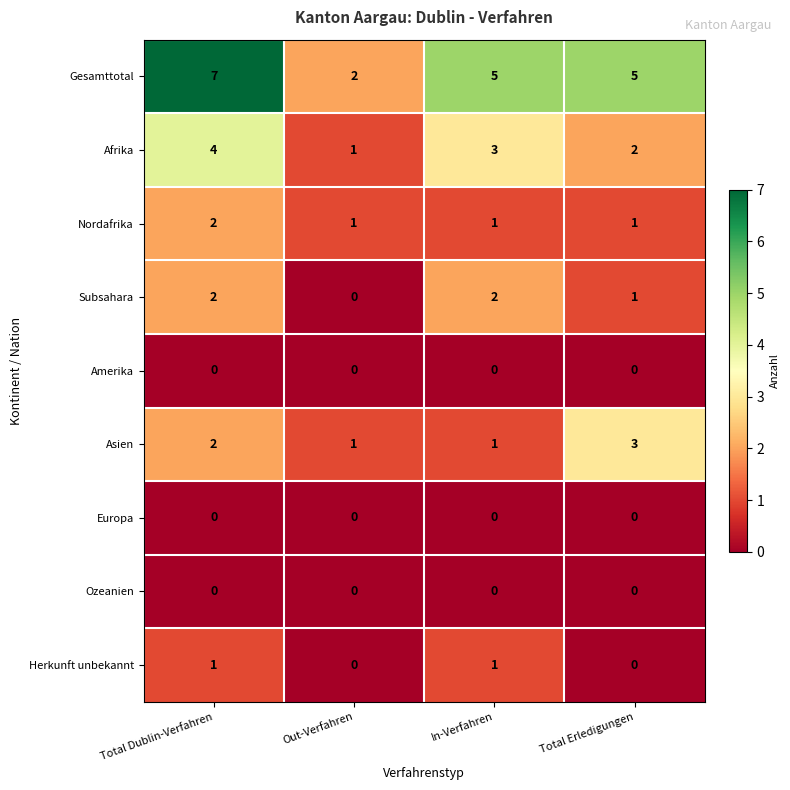

The Afrika series shows 5 at In-Verfahren. True or false?

False